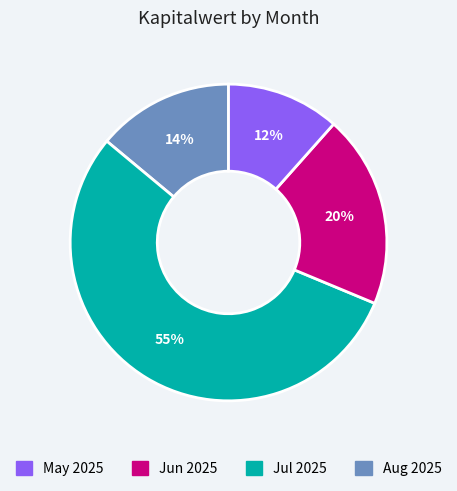

Does any single category account for the majority?

Yes